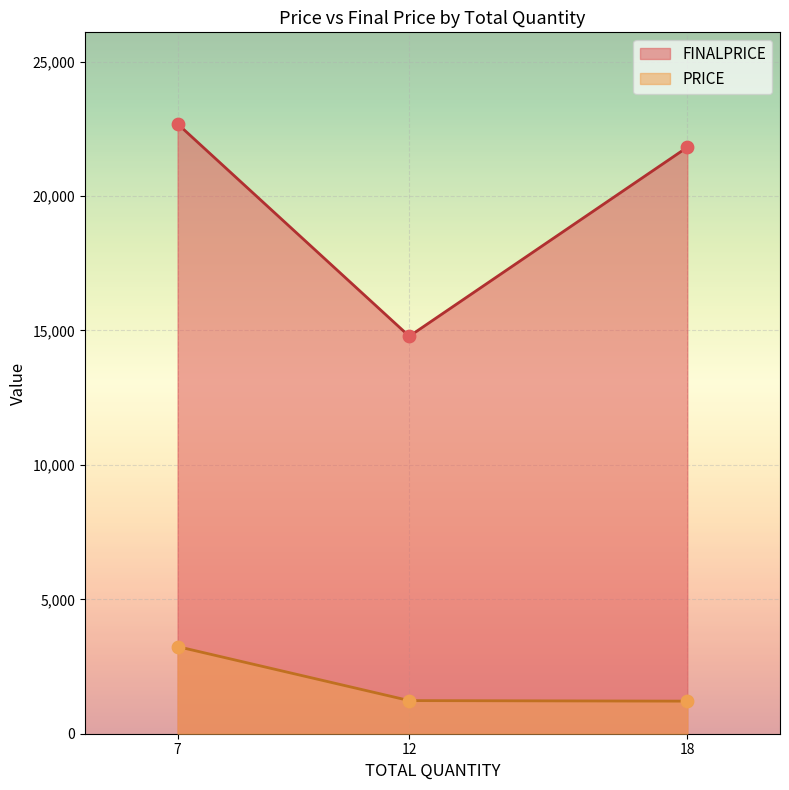

What is the total value across all series at 18?

23028